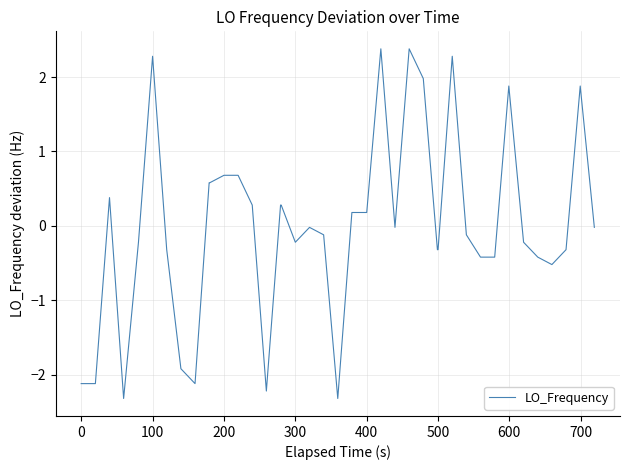

True or false: there are more than 1 points higher than both neighbors.

True